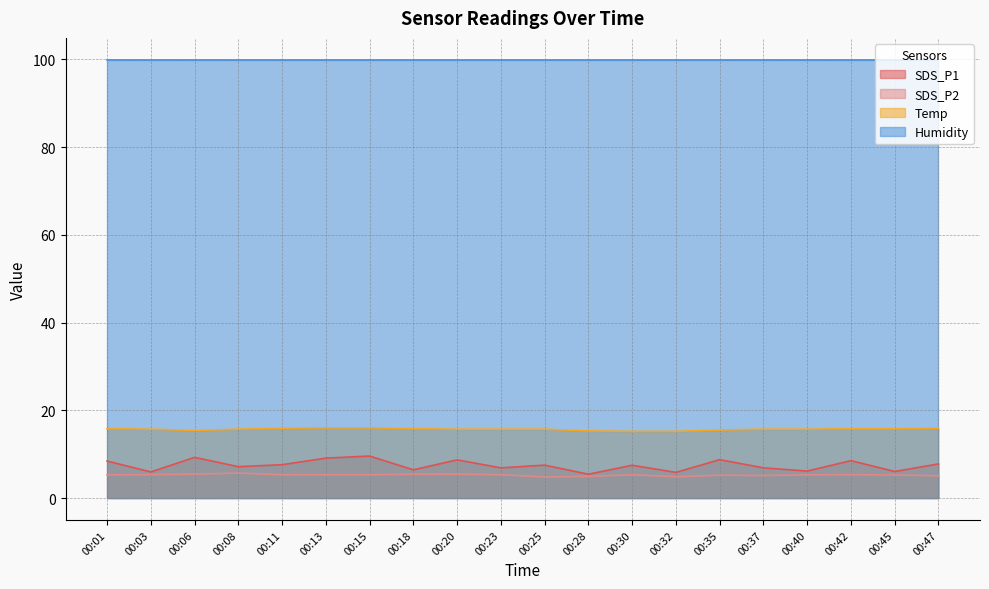

True or false: SDS_P1 has a value of 3.7 at 00:47.

False